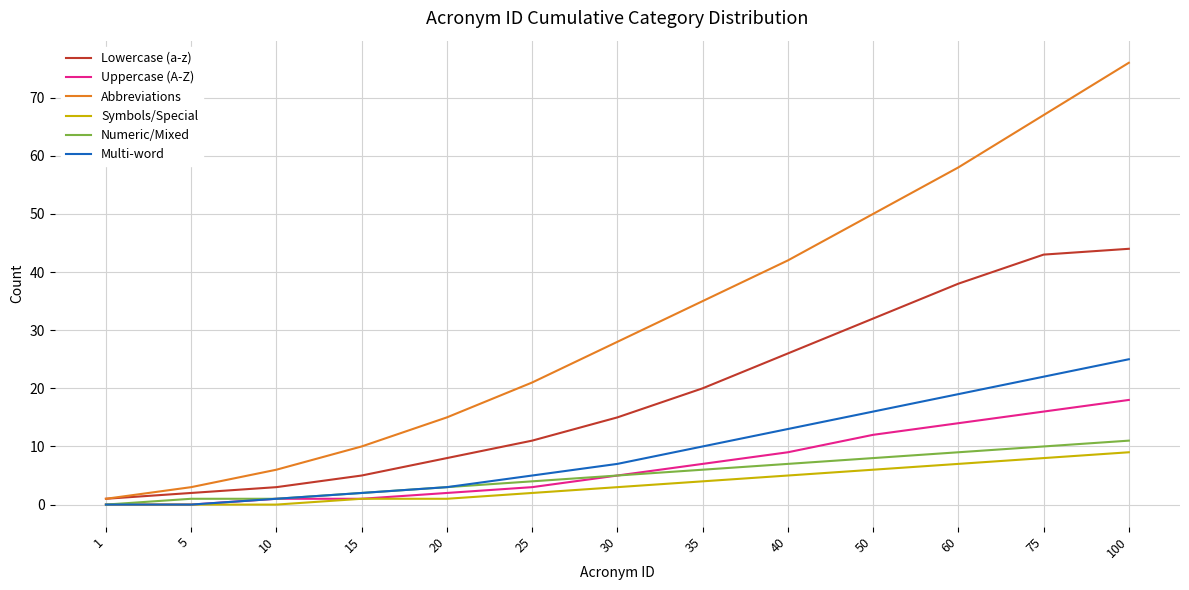

Does the chart display data point markers on the line(s)?

No